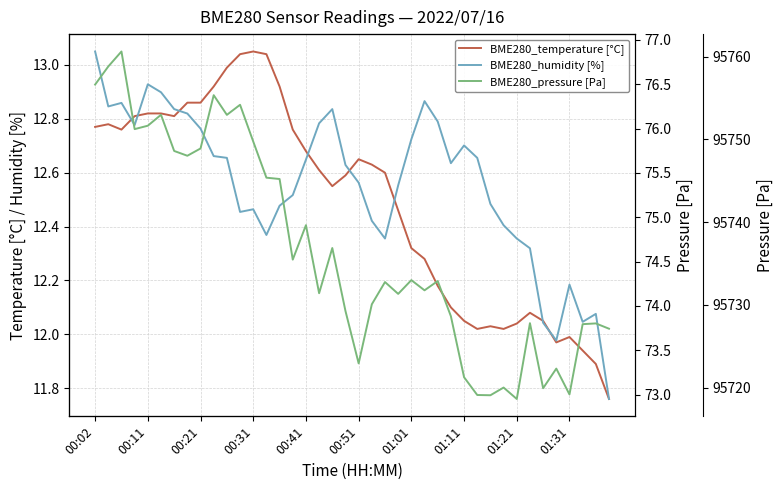

What is the sum of the BME280_humidity [%] values at 26 and 10?

151.8